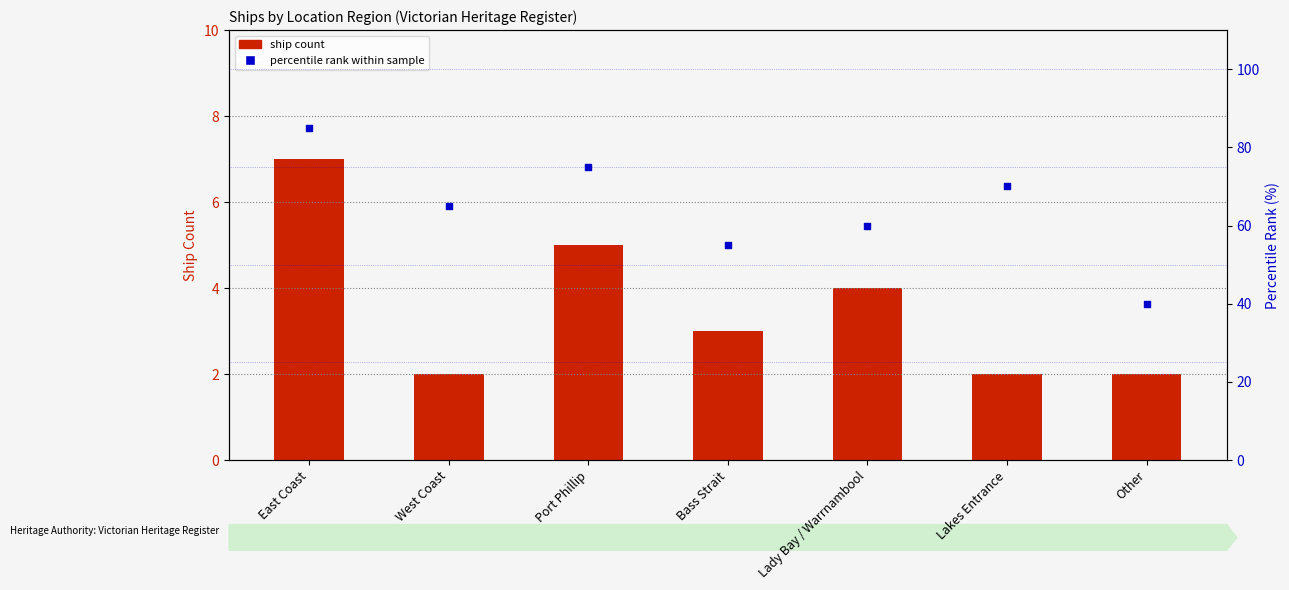

Is the value of percentile rank within sample at West Coast greater than the value of ship count at Bass Strait?

Yes